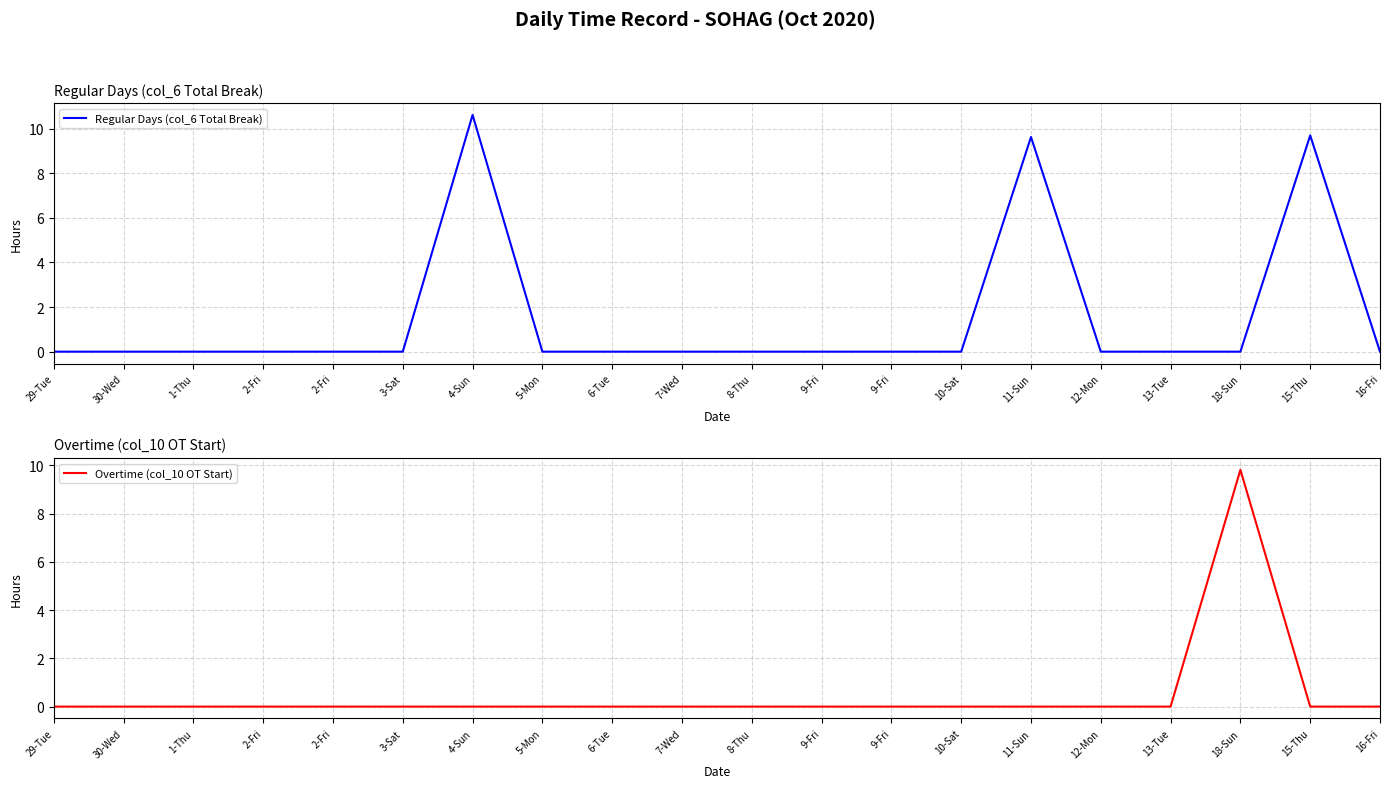

The value of Overtime (col_10 OT Start) at 10-Sat is 0.0. True or false?

True